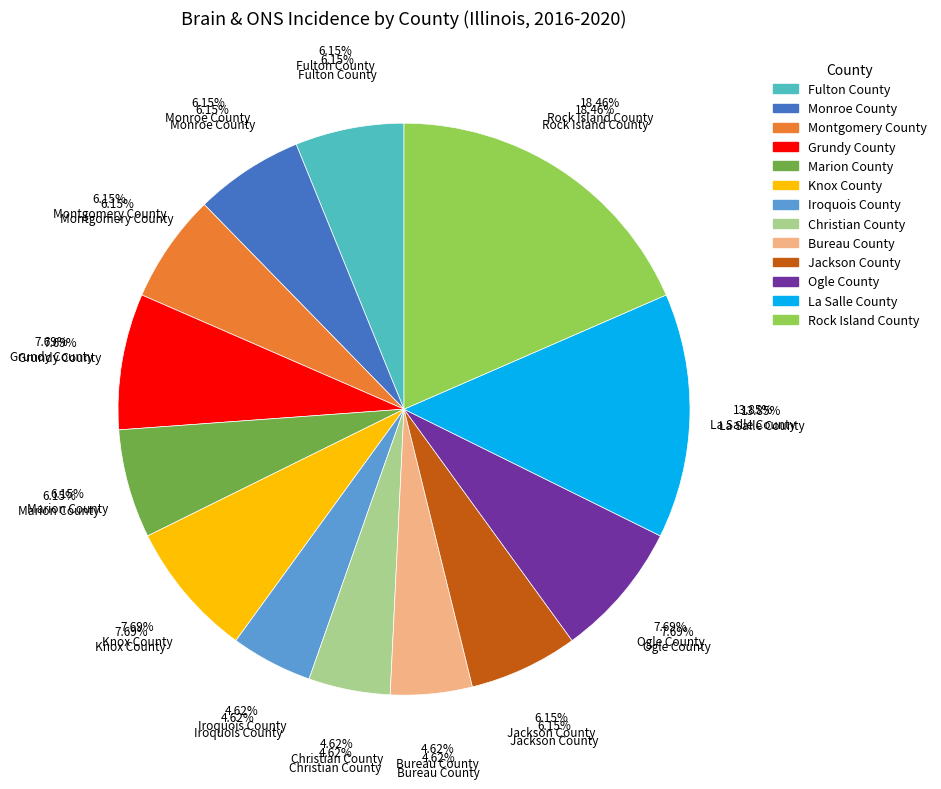

Does Rock Island County represent more than half of the total?

No